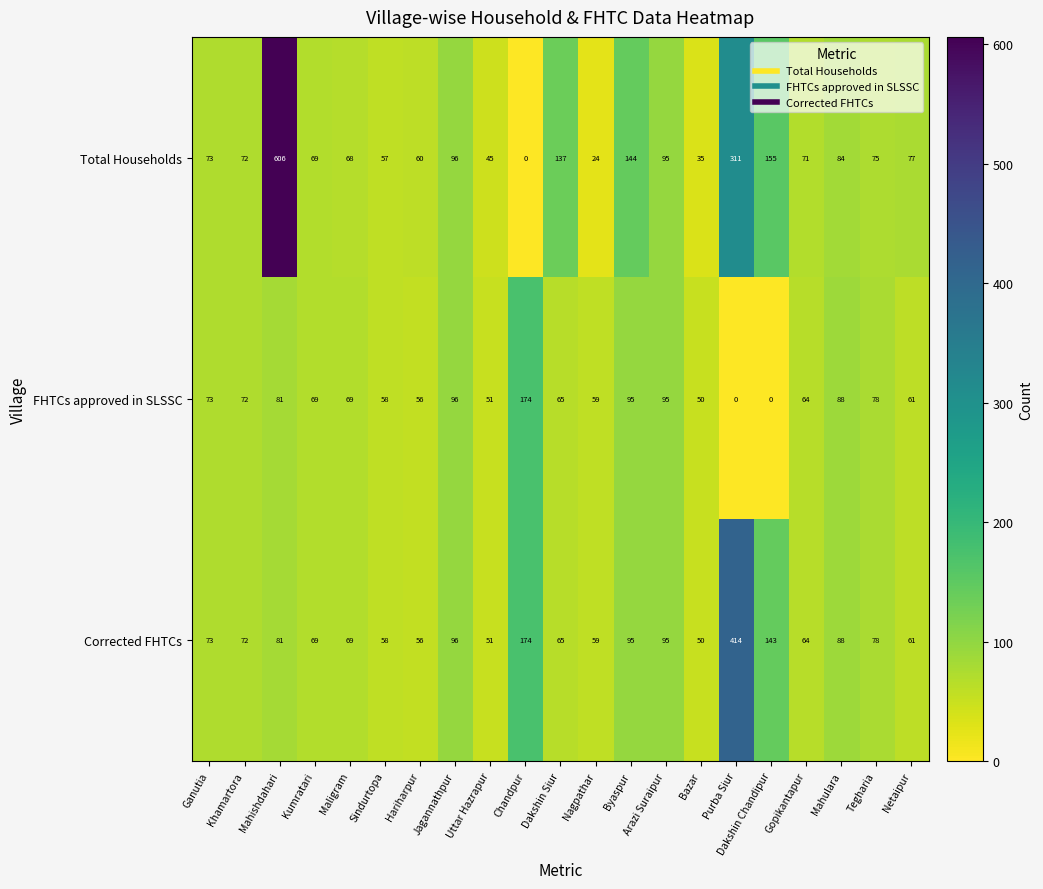

How many values in Total Households are above zero?

20